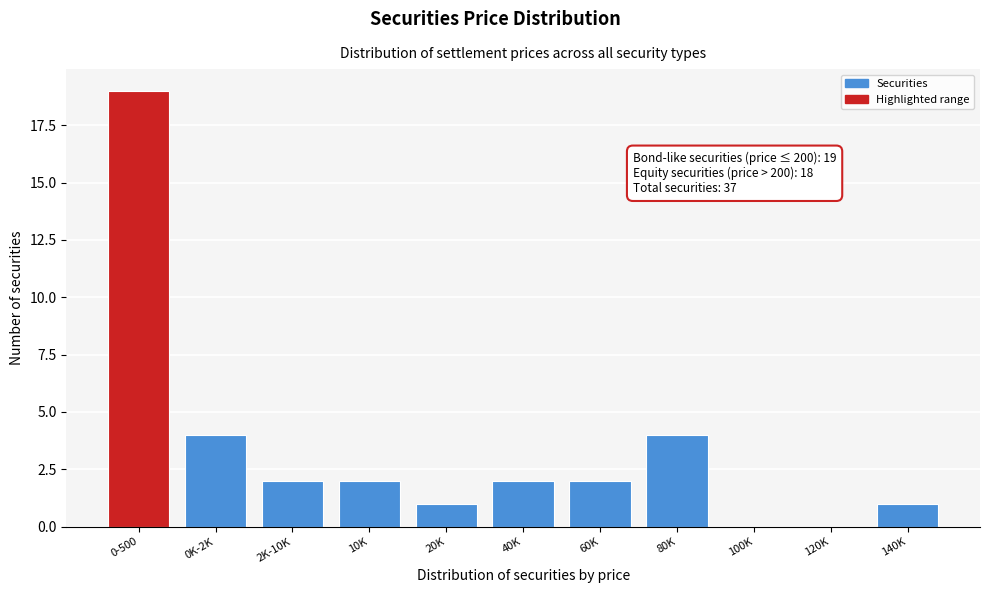

Reading right to left, what are all the values shown in this chart?

140K=1	120K=0	100K=0	80K=4	60K=2	40K=2	20K=1	10K=2	2K-10K=2	0K-2K=4	0-500=19